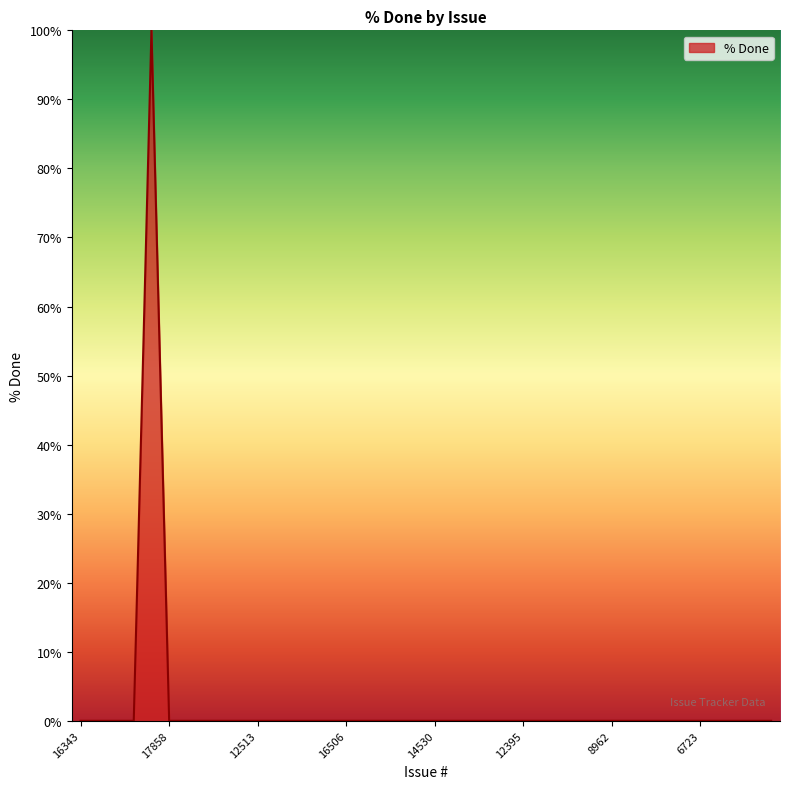

What is the maximum value shown in the chart?

100